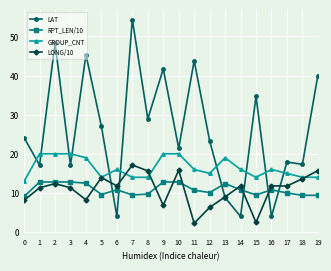

Does the chart have visible grid lines?

Yes